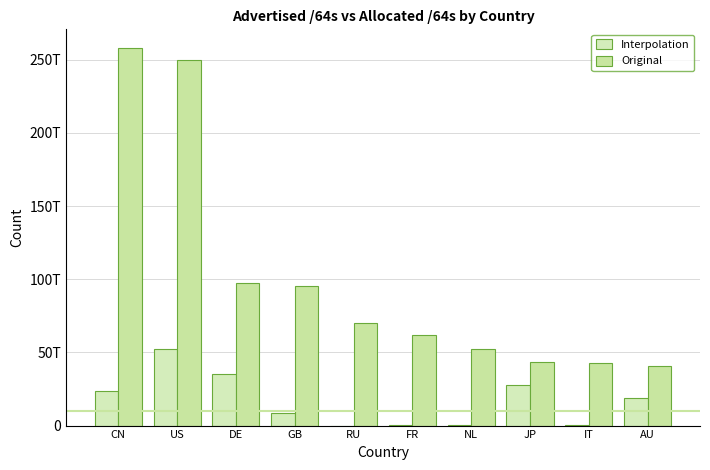

Reading left to right, list all the values displayed in this chart.

Interpolation: 23418474594304	52227615162369	35407764062208	8881993416704	4296146944	73014706176	264141602816	28036205707264	81621221376	19129820839936
Original: 257955741630464	249551663923200	97710550548480	95580217540608	70347289657344	62208601030656	52609074593792	43457029210113	42516151599104	40527390834688